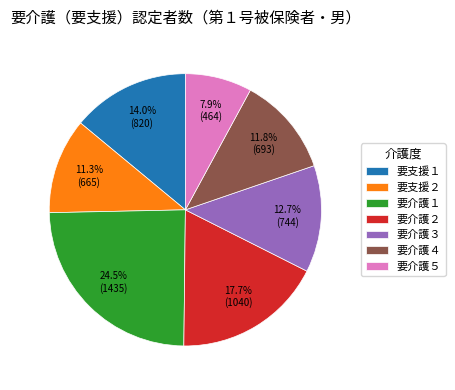

Count the number of slices in the pie.

7